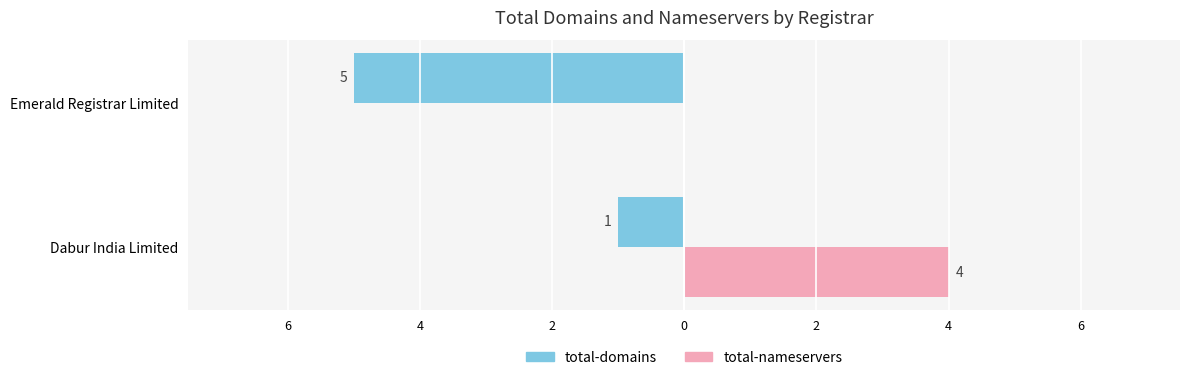

What are all the series names shown in the legend?

total-domains, total-nameservers